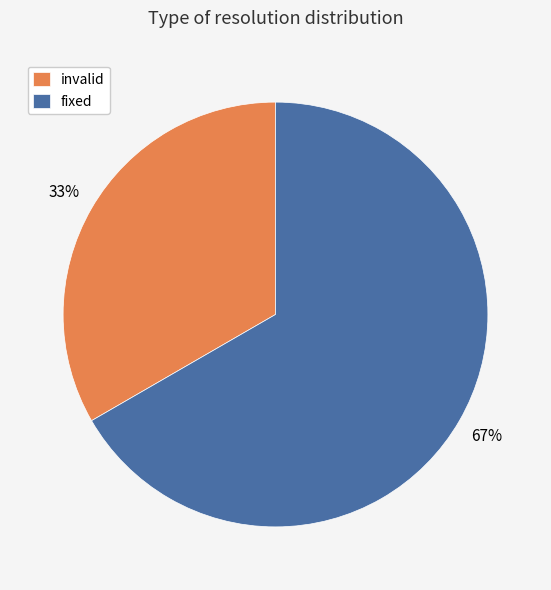

What is the largest slice in the pie chart?

fixed